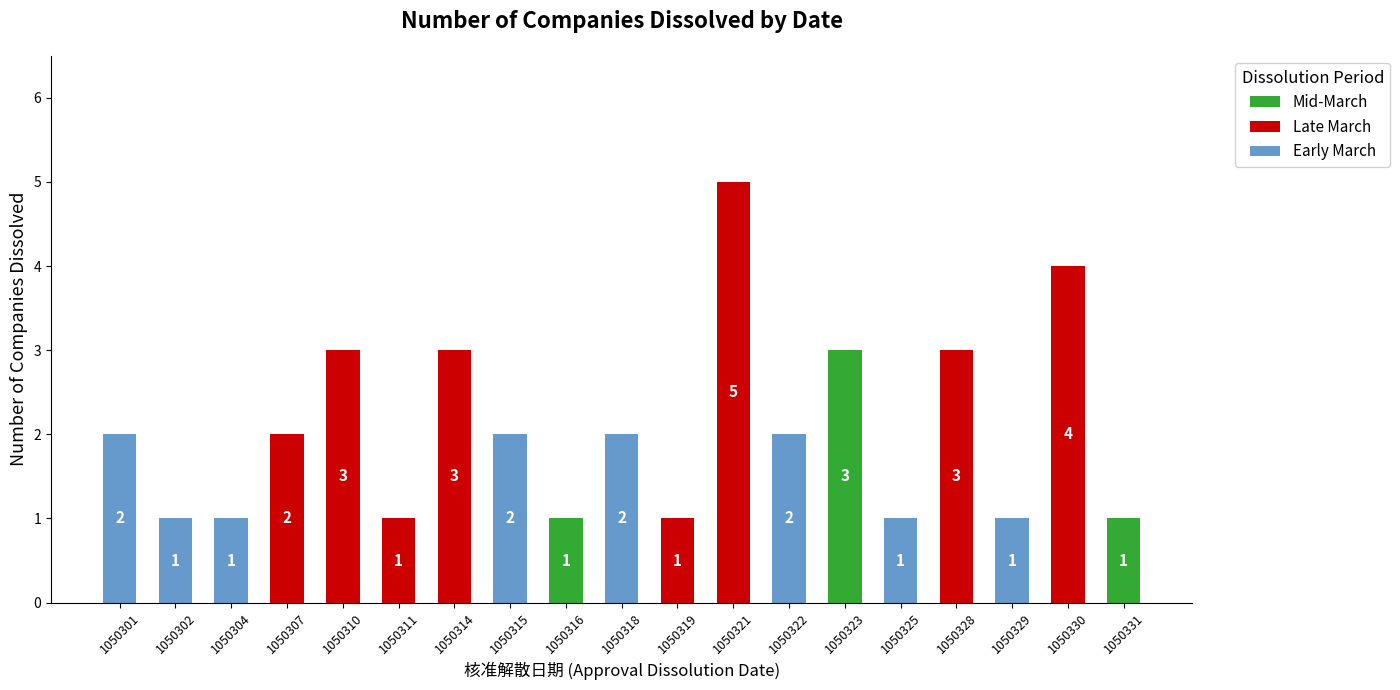

Are the bars grouped side by side (vs. stacked)?

No